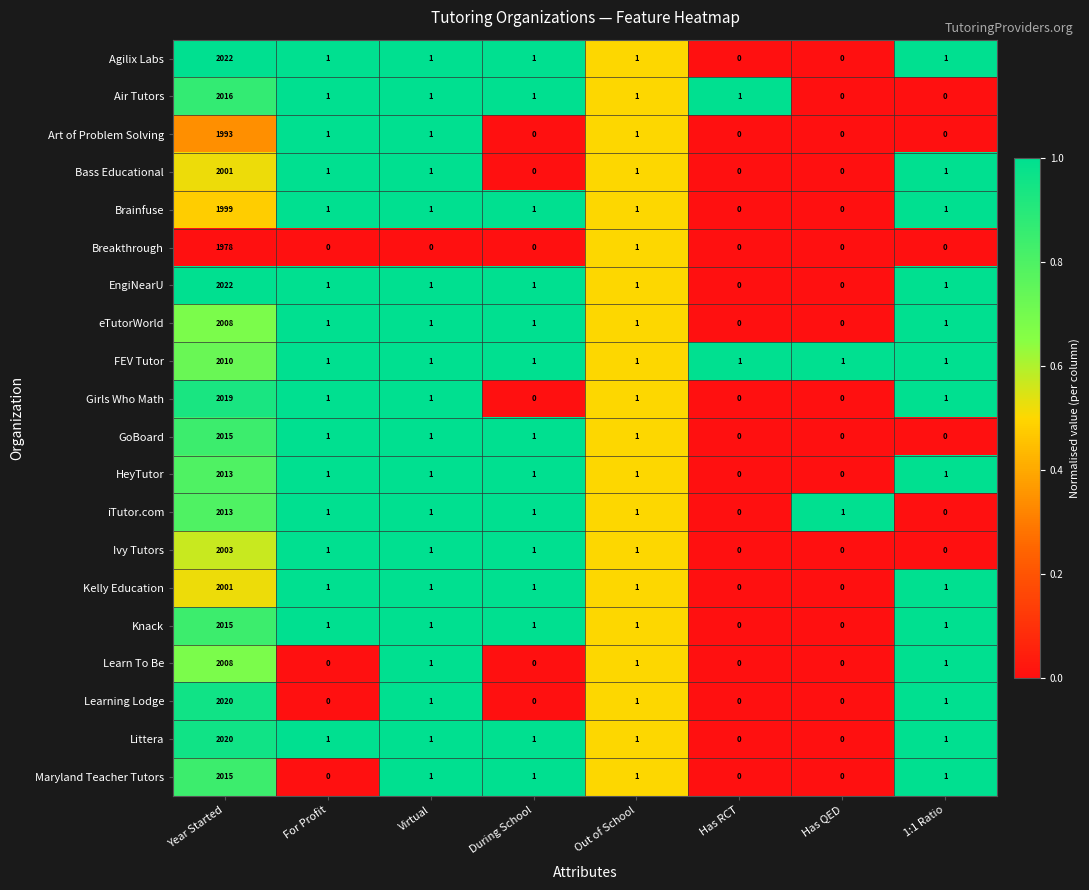

What is the sum of all EngiNearU values?

2027